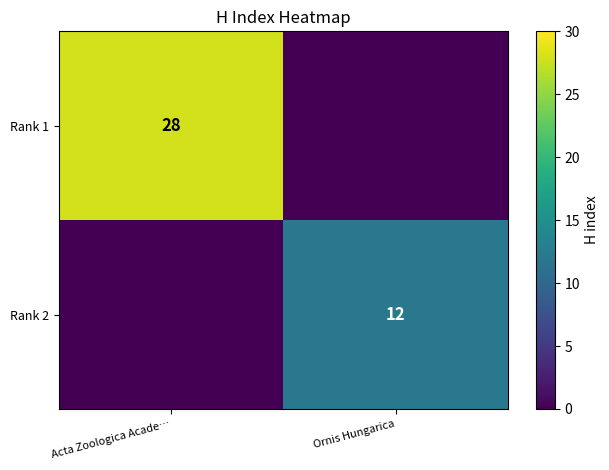

The Rank 1 series shows 28 at Acta Zoologica Acade…. True or false?

True